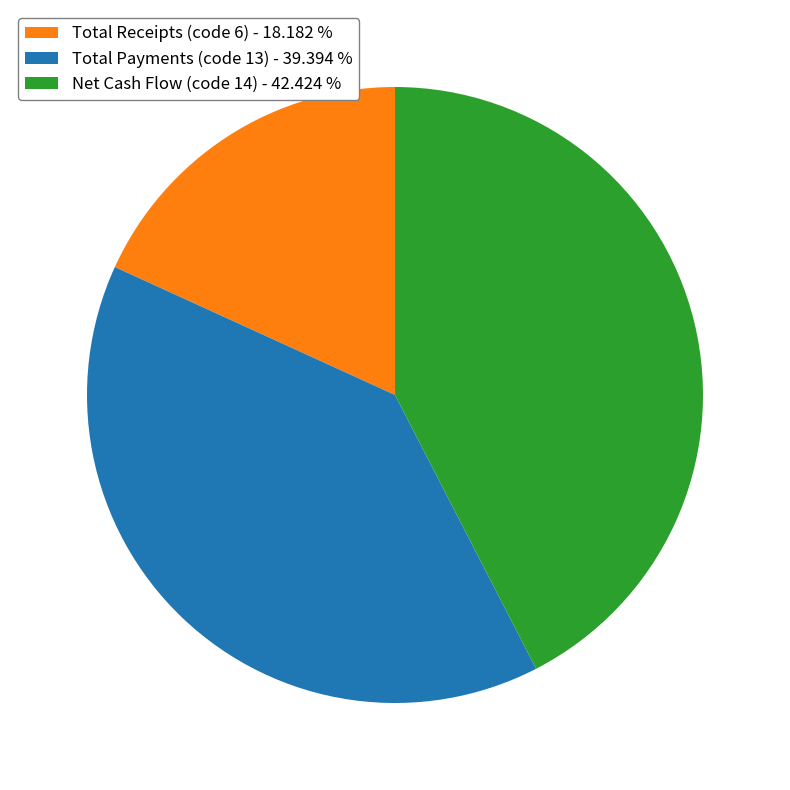

Is there any slice that represents more than half of the pie?

No